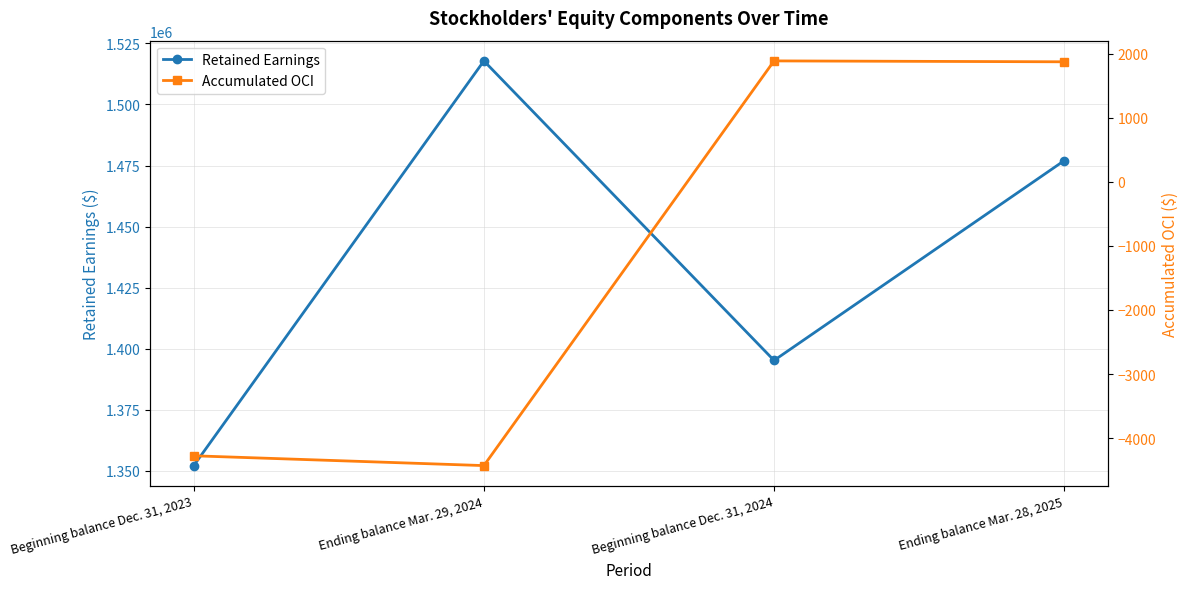

List the series in order of their peak value, highest first.

Retained Earnings, Accumulated OCI